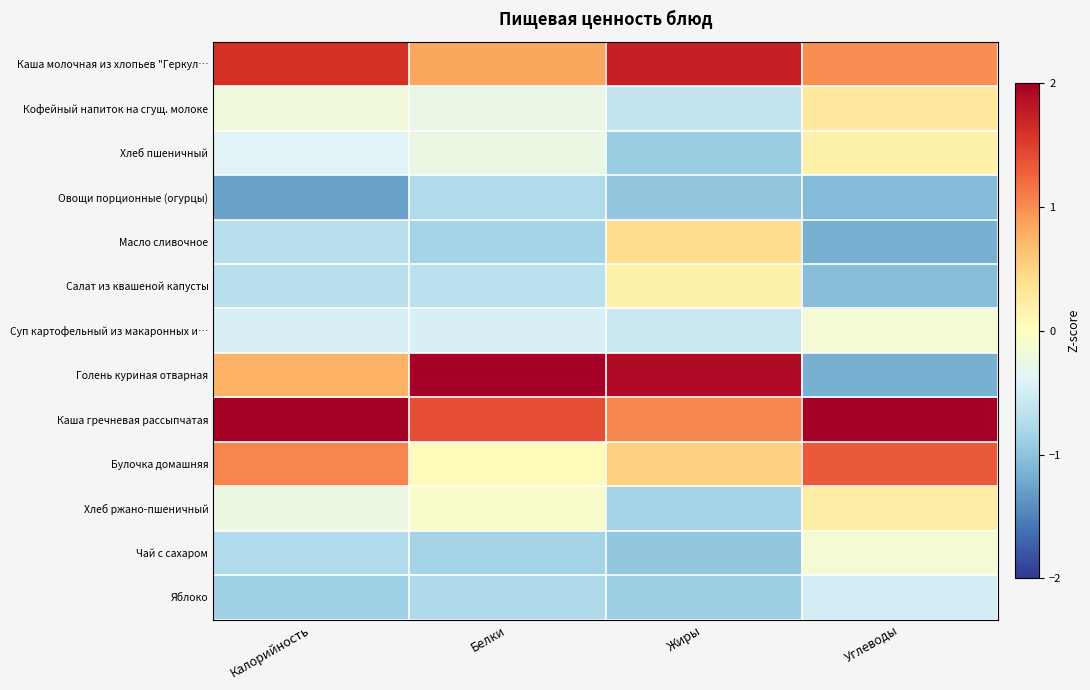

Reading left to right, extract all data points from this chart.

Каша молочная из хлопьев "Геркул…: Калорийность=1.6	Белки=0.8	Жиры=1.7	Углеводы=1.0
Кофейный напиток на сгущ. молоке: Калорийность=-0.2	Белки=-0.3	Жиры=-0.6	Углеводы=0.3
Хлеб пшеничный: Калорийность=-0.4	Белки=-0.3	Жиры=-0.9	Углеводы=0.2
Овощи порционные (огурцы): Калорийность=-1.3	Белки=-0.8	Жиры=-1.0	Углеводы=-1.1
Масло сливочное: Калорийность=-0.7	Белки=-0.8	Жиры=0.4	Углеводы=-1.2
Салат из квашеной капусты: Калорийность=-0.7	Белки=-0.7	Жиры=0.2	Углеводы=-1.0
Суп картофельный из макаронных и…: Калорийность=-0.5	Белки=-0.4	Жиры=-0.6	Углеводы=-0.1
Голень куриная отварная: Калорийность=0.8	Белки=2.6	Жиры=1.9	Углеводы=-1.2
Каша гречневая рассыпчатая: Калорийность=2.1	Белки=1.4	Жиры=1.0	Углеводы=2.2
Булочка домашняя: Калорийность=1.0	Белки=0.0	Жиры=0.5	Углеводы=1.3
Хлеб ржано-пшеничный: Калорийность=-0.2	Белки=-0.1	Жиры=-0.8	Углеводы=0.2
Чай с сахаром: Калорийность=-0.7	Белки=-0.8	Жиры=-1.0	Углеводы=-0.1
Яблоко: Калорийность=-0.9	Белки=-0.8	Жиры=-0.9	Углеводы=-0.5